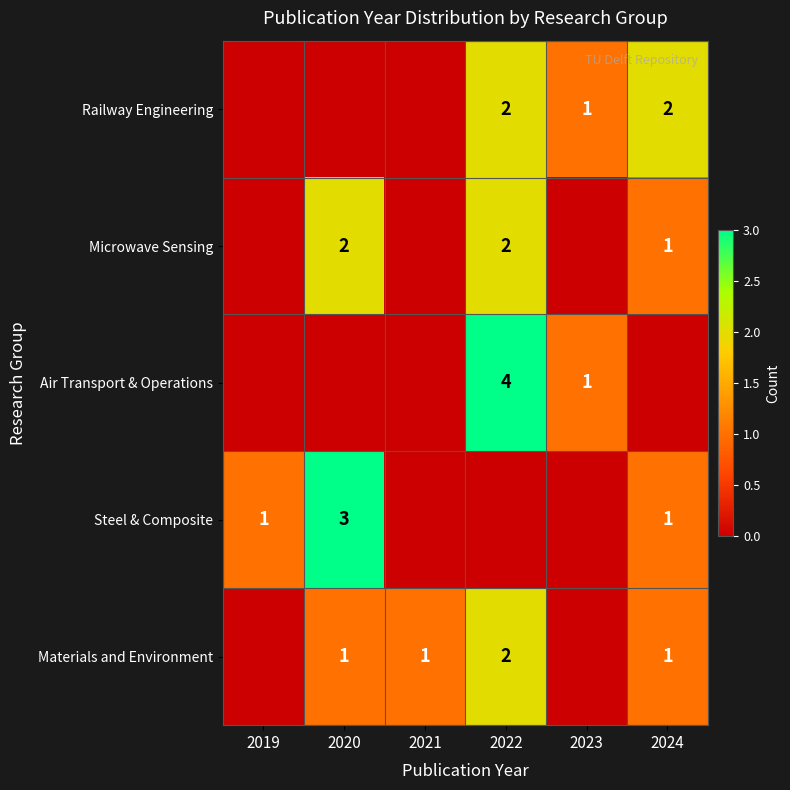

Which has a higher value, 2020 or 2024?

2024